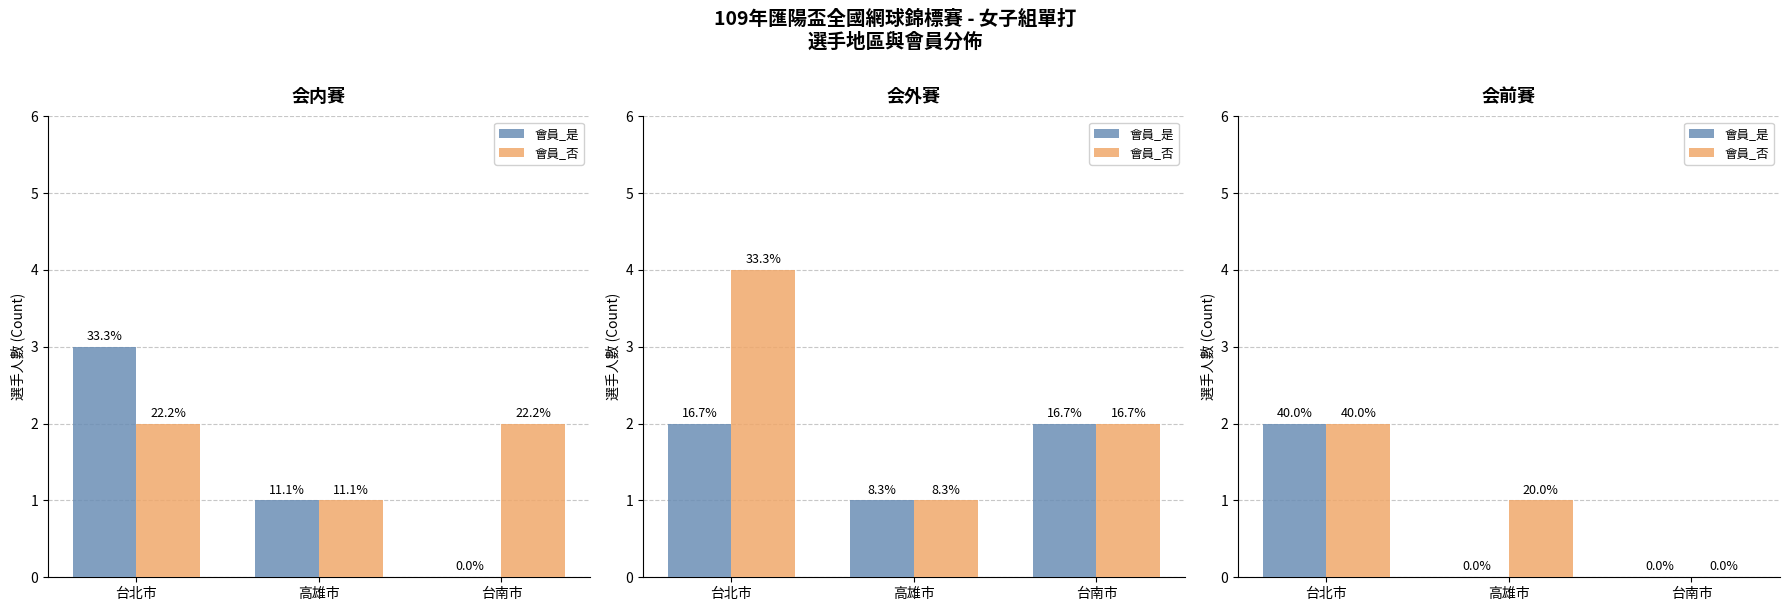

Is the value of 會員_否 at 高雄市 greater than the value of 會員_是 at 台南市?

Yes